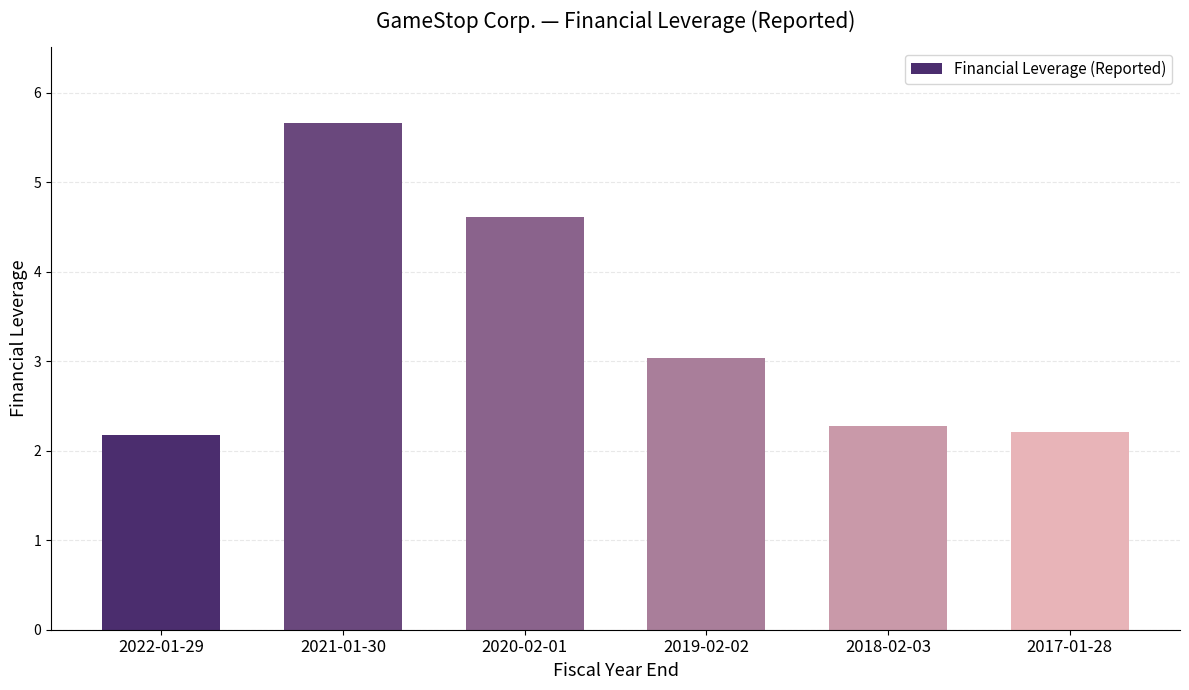

Reading right to left, transcribe all the data shown in this chart.

2.2	2.3	3.0	4.6	5.7	2.2